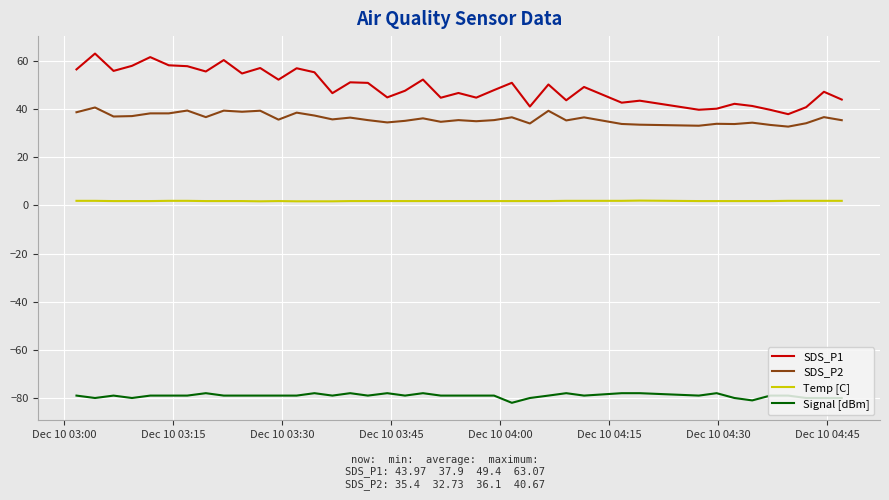

List the series in order of their peak value, lowest first.

Signal [dBm], Temp [C], SDS_P2, SDS_P1